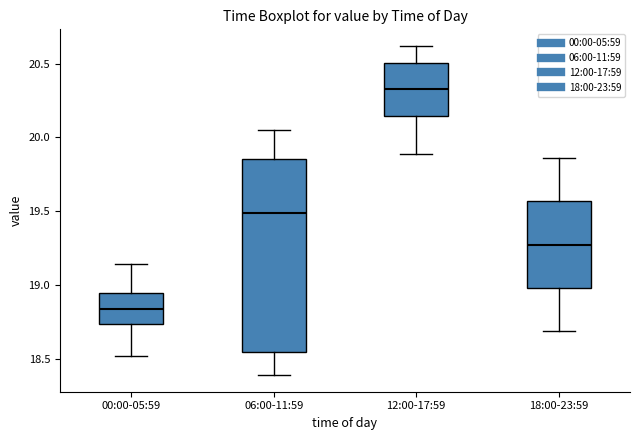

Where does the upper whisker of the box for 06:00-11:59 end on the y-axis? The values are not printed on the chart, so give them approximately, as read against the axis.

20.05